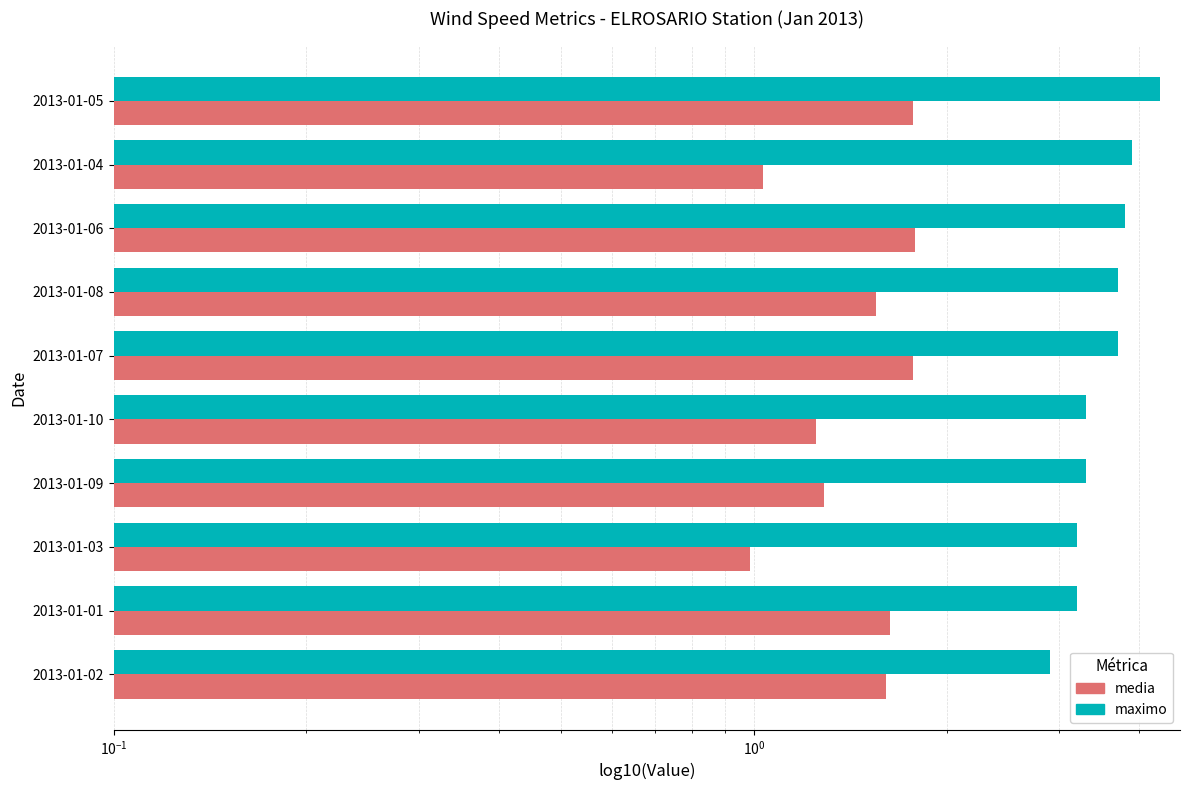

Which series has the largest total across all categories?

maximo